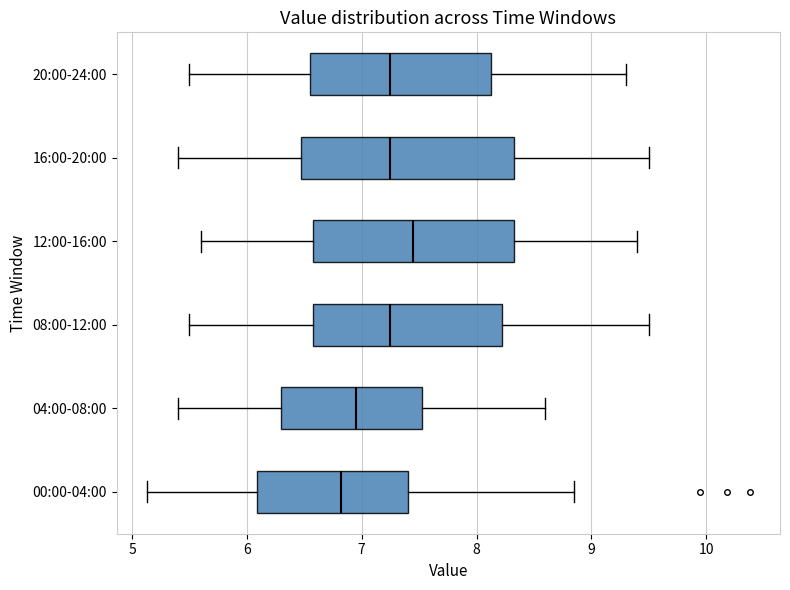

Reading bottom to top, transcribe this box plot: for each box, give where its median line is, the range the box spans, and where its two whiskers end, as read against the x-axis. The values are not printed on the chart, so give them approximately, as read against the axis.

00:00-04:00: median 6.8, box 6.1 to 7.4, whiskers 5.1 to 8.9
04:00-08:00: median 7.0, box 6.3 to 7.5, whiskers 5.4 to 8.6
08:00-12:00: median 7.3, box 6.6 to 8.2, whiskers 5.5 to 9.5
12:00-16:00: median 7.5, box 6.6 to 8.3, whiskers 5.6 to 9.4
16:00-20:00: median 7.3, box 6.5 to 8.3, whiskers 5.4 to 9.5
20:00-24:00: median 7.3, box 6.6 to 8.1, whiskers 5.5 to 9.3